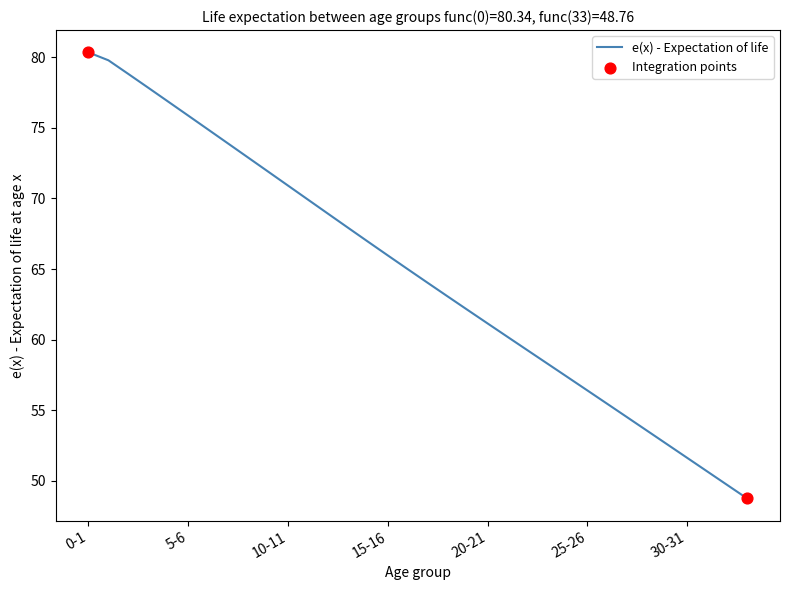

What is the maximum value shown in the chart?

80.3